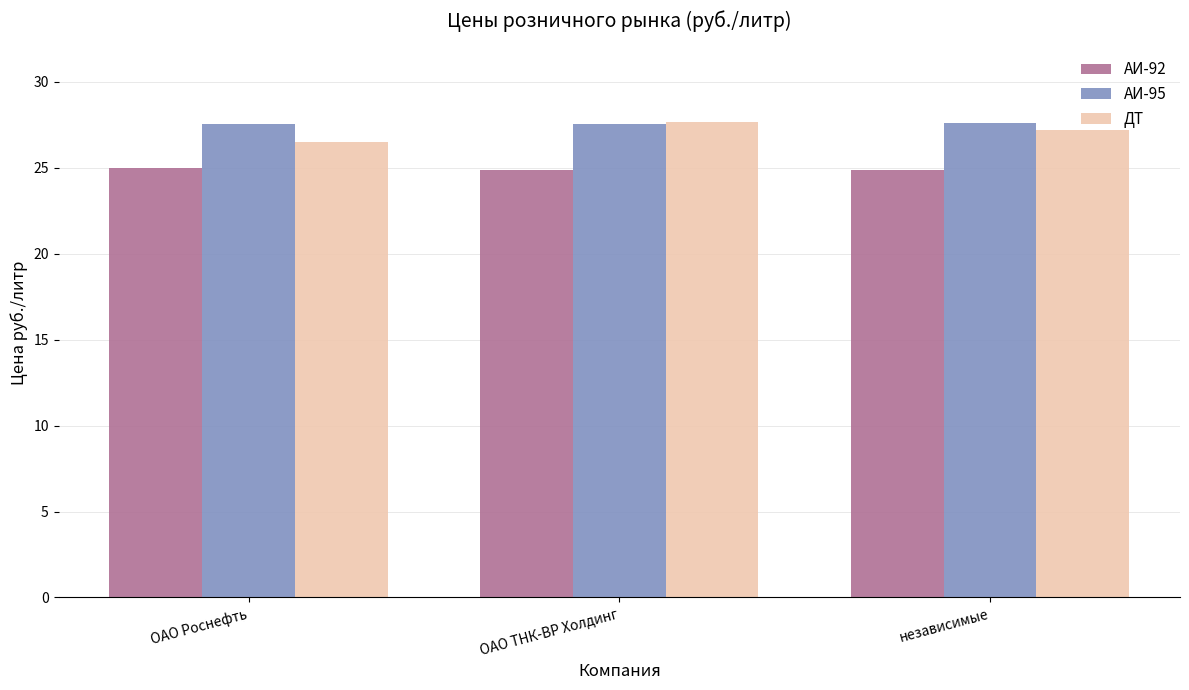

The value of ДТ at ОАО Роснефть is 7.0. True or false?

False